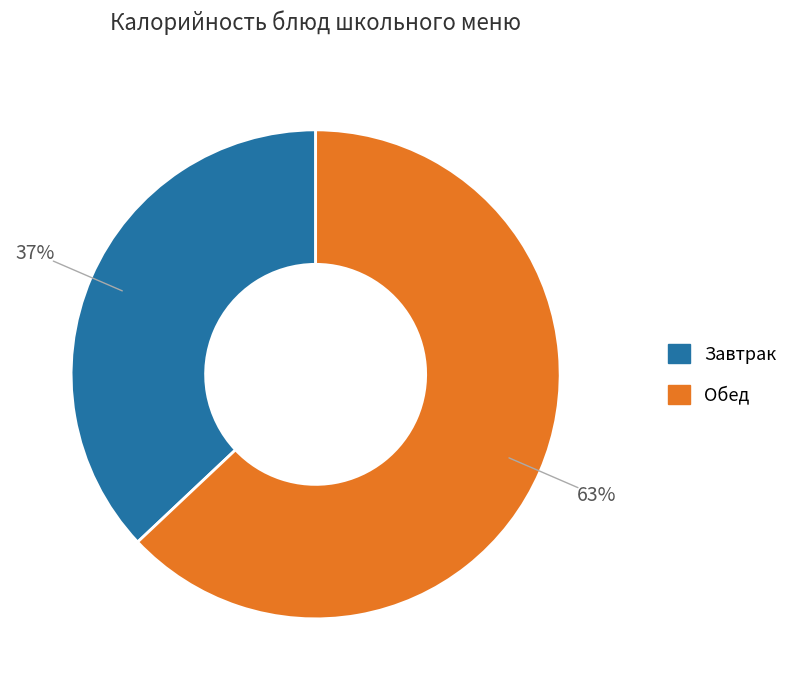

To the nearest percent, what is the difference between the largest and smallest slice percentages?

26%